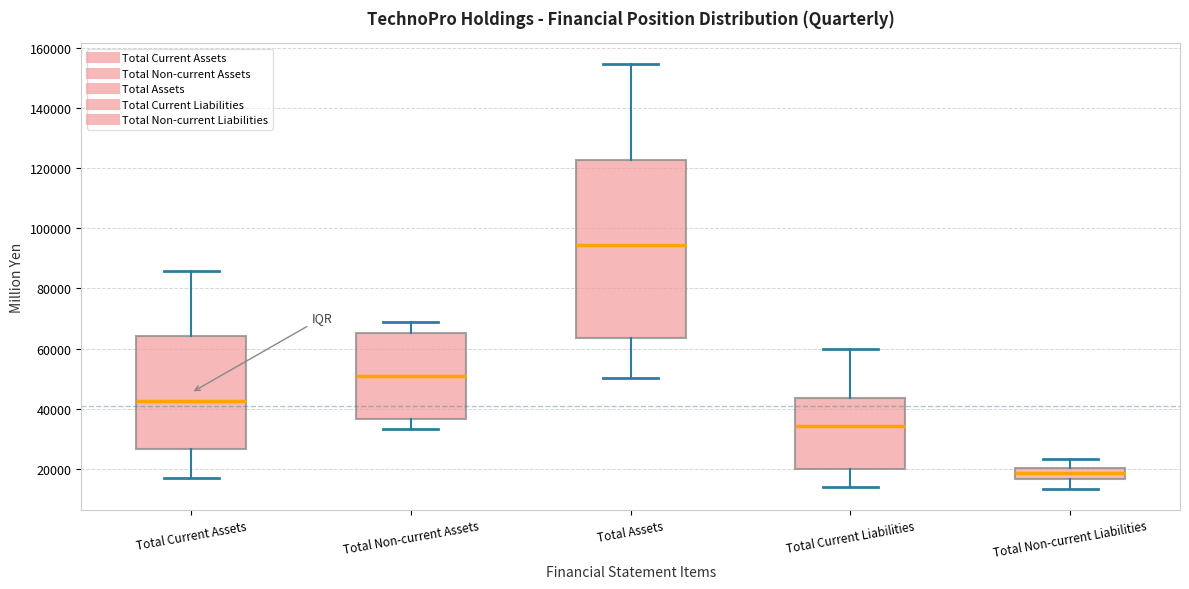

Reading left to right, transcribe this box plot: for each box, give where its median line is, the range the box spans, and where its two whiskers end, as read against the y-axis. The values are not printed on the chart, so give them approximately, as read against the axis.

Total Current Assets: median 42000, box 26000 to 64000, whiskers 16000 to 86000
Total Non-current Assets: median 52000, box 36000 to 66000, whiskers 34000 to 68000
Total Assets: median 94000, box 64000 to 122000, whiskers 50000 to 154000
Total Current Liabilities: median 34000, box 20000 to 44000, whiskers 14000 to 60000
Total Non-current Liabilities: median 18000, box 16000 to 20000, whiskers 14000 to 24000